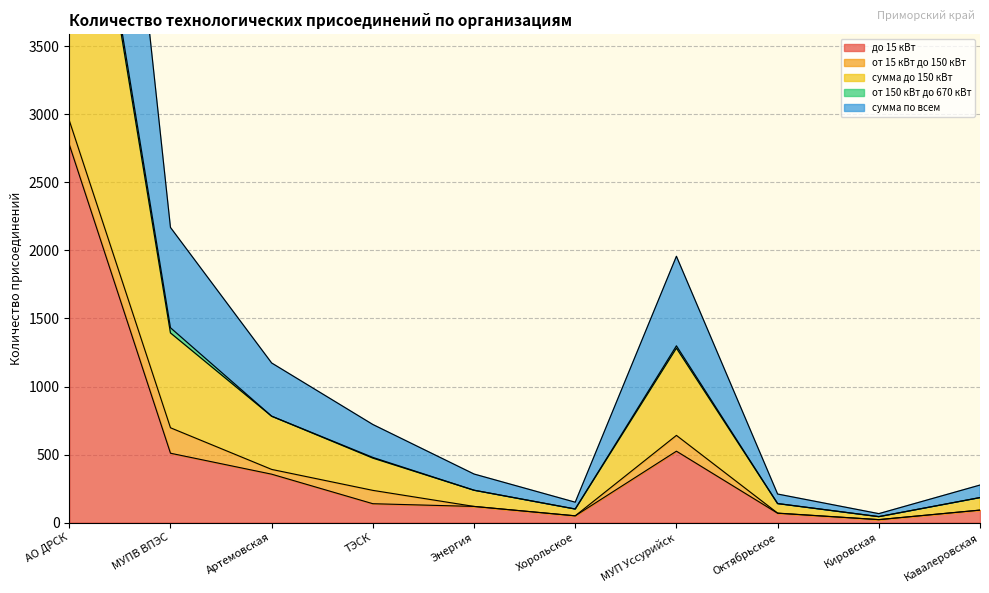

What is the sum of the до 15 кВт values at Хорольское and МУП Уссурийск?

575